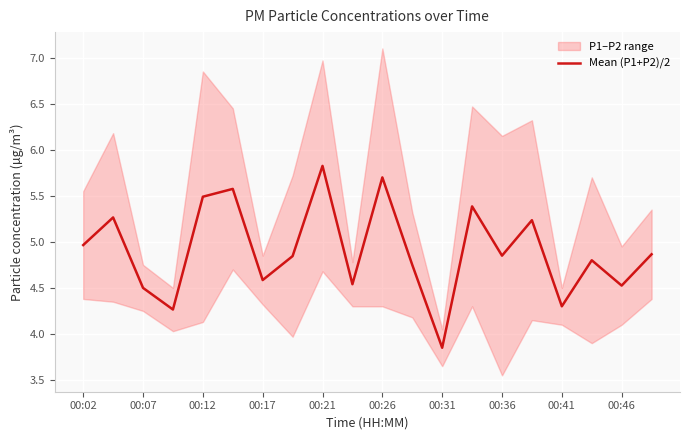

Reading left to right, extract all data points from this chart.

5.0	5.3	4.5	4.3	5.5	5.6	4.6	4.8	5.8	4.5	5.7	4.8	3.8	5.4	4.8	5.2	4.3	4.8	4.5	4.9